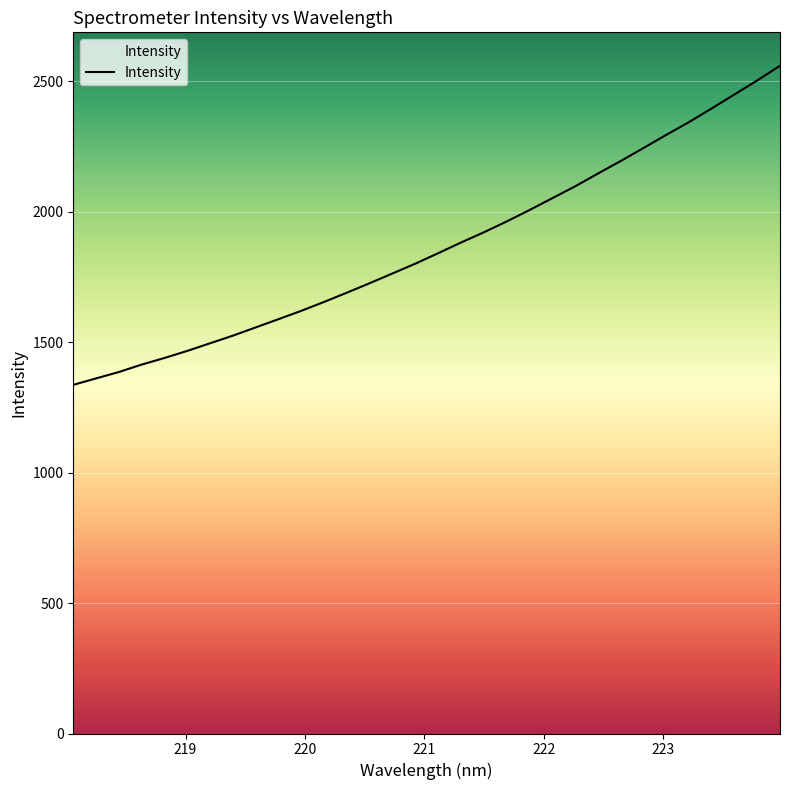

What is the maximum value shown in the chart?

2558.7